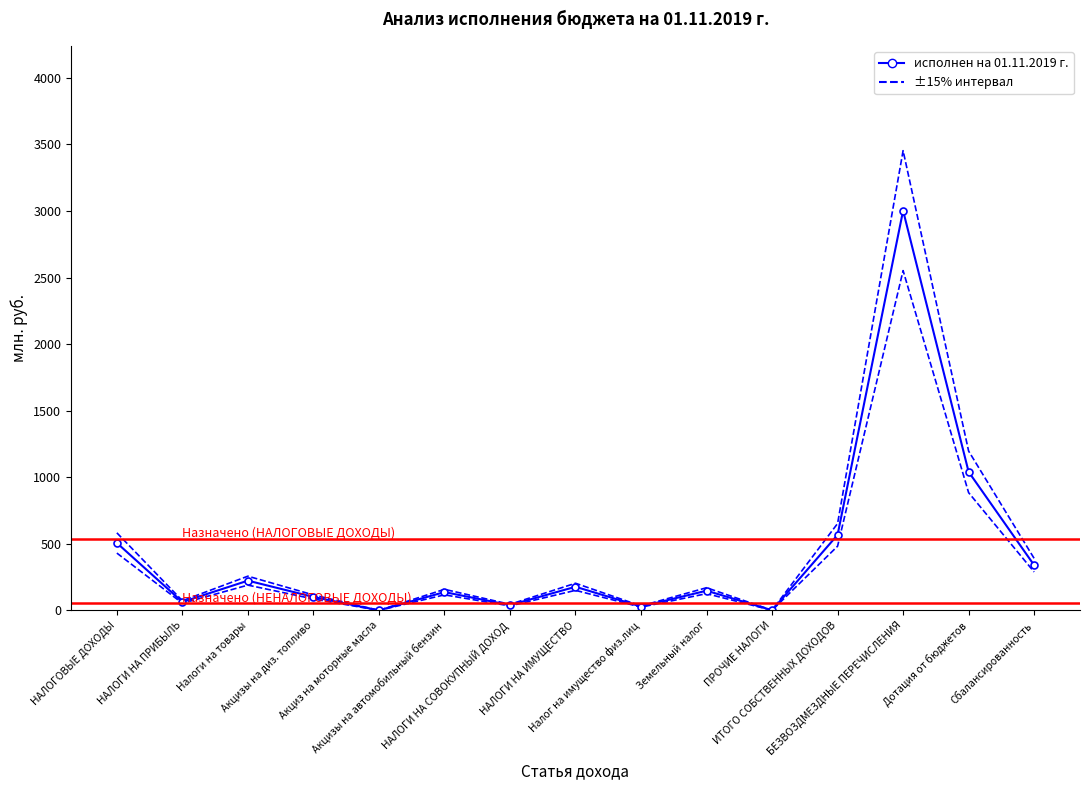

At which label is the value closest to 1501?

Дотация от бюджетов